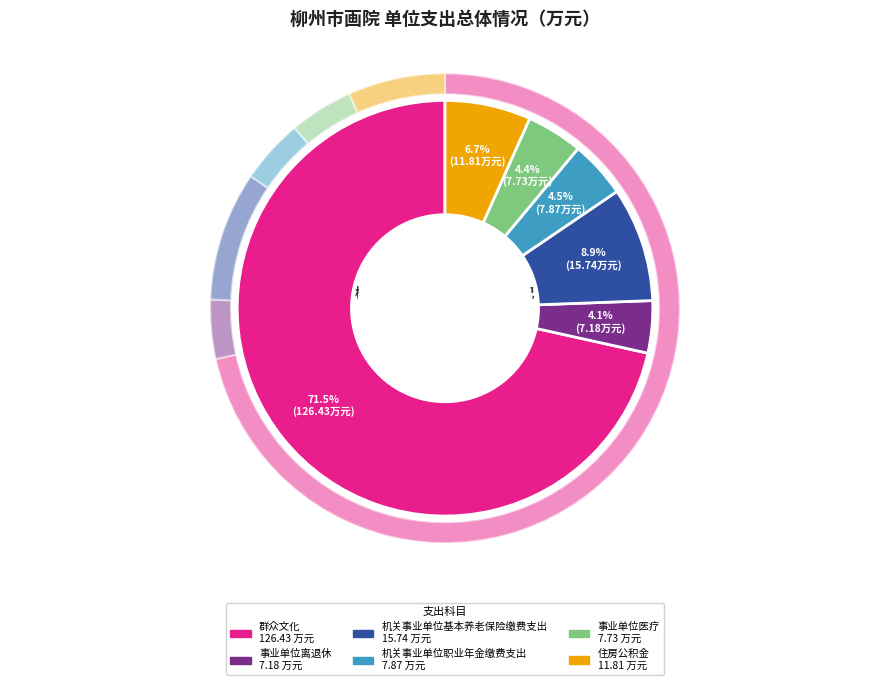

Combined, do 机关事业单位基本养老保险缴费支出 and 事业单位离退休 account for over 50%?

No